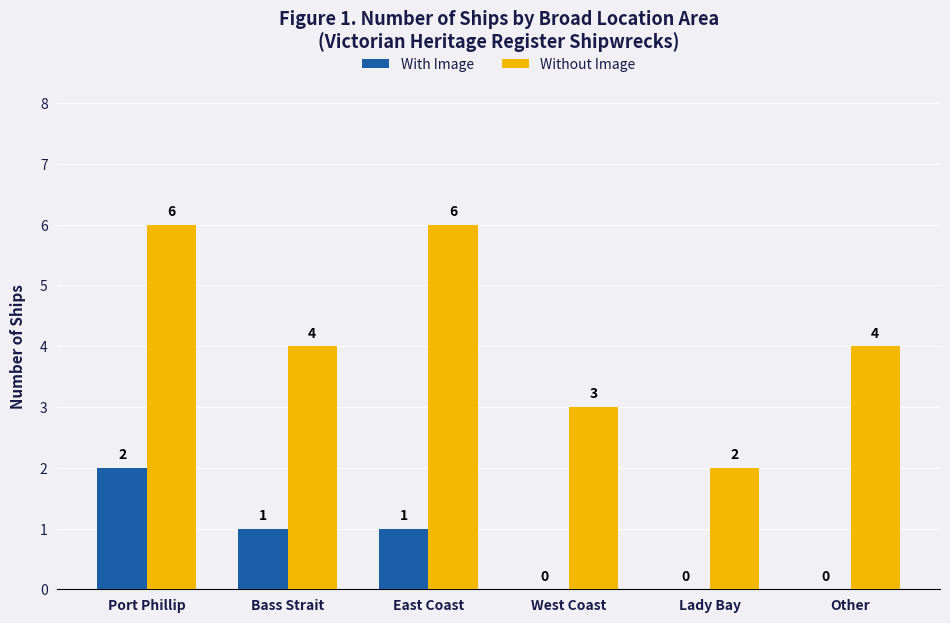

The value of Without Image at Port Phillip is 6. True or false?

True